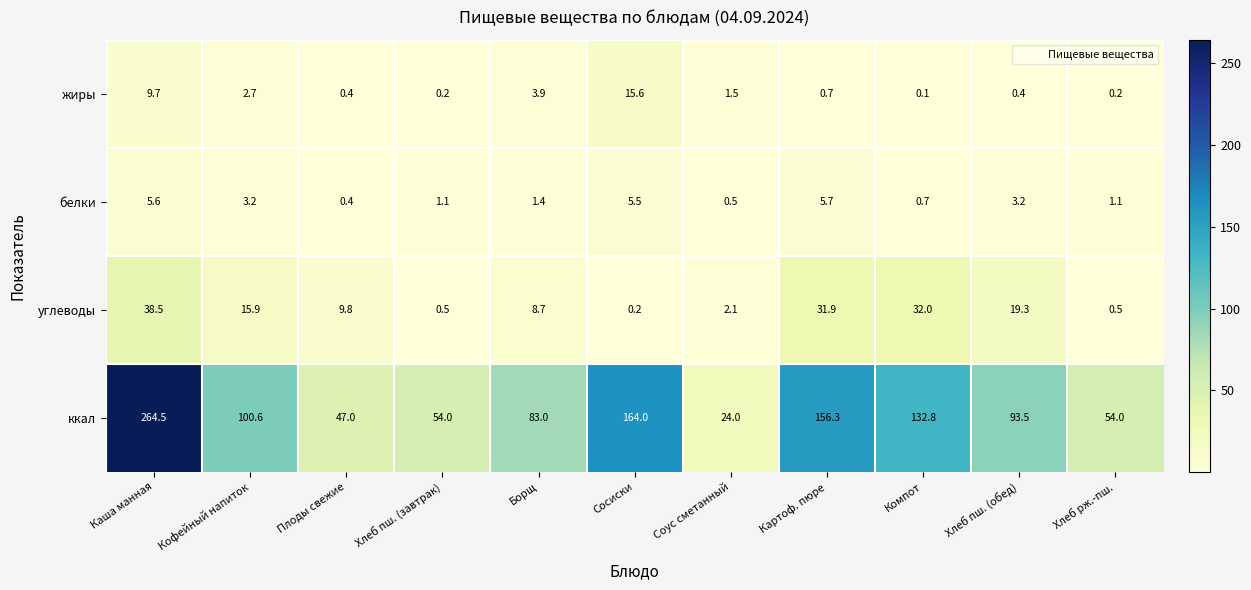

What is the difference between the ккал values at Соус сметанный and Сосиски?

140.0